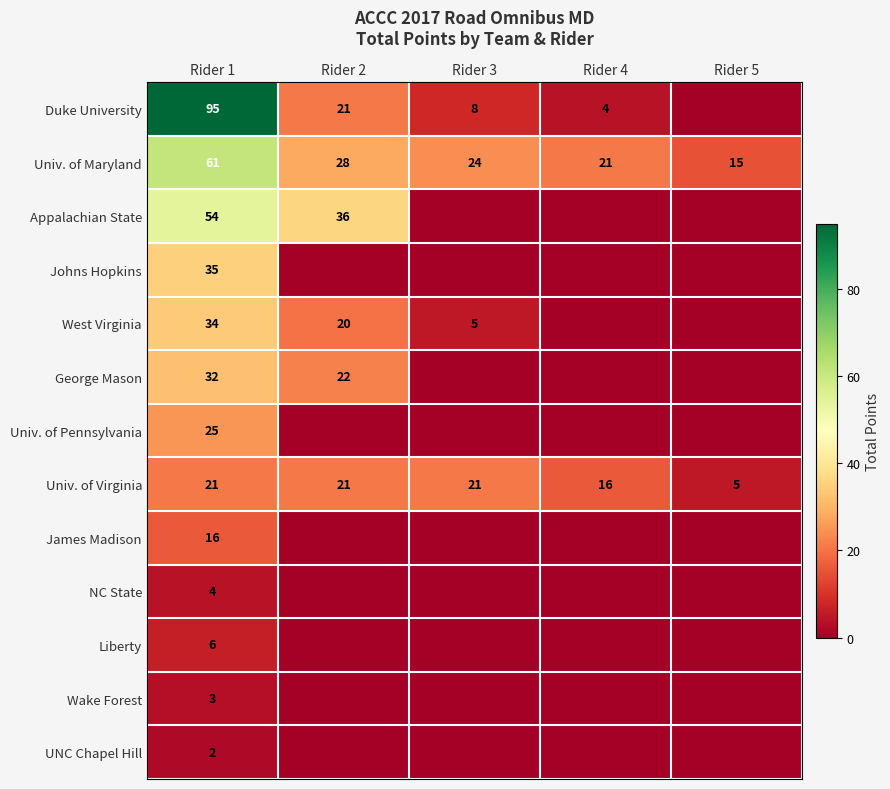

What is the sum of all Univ. of Maryland values?

149